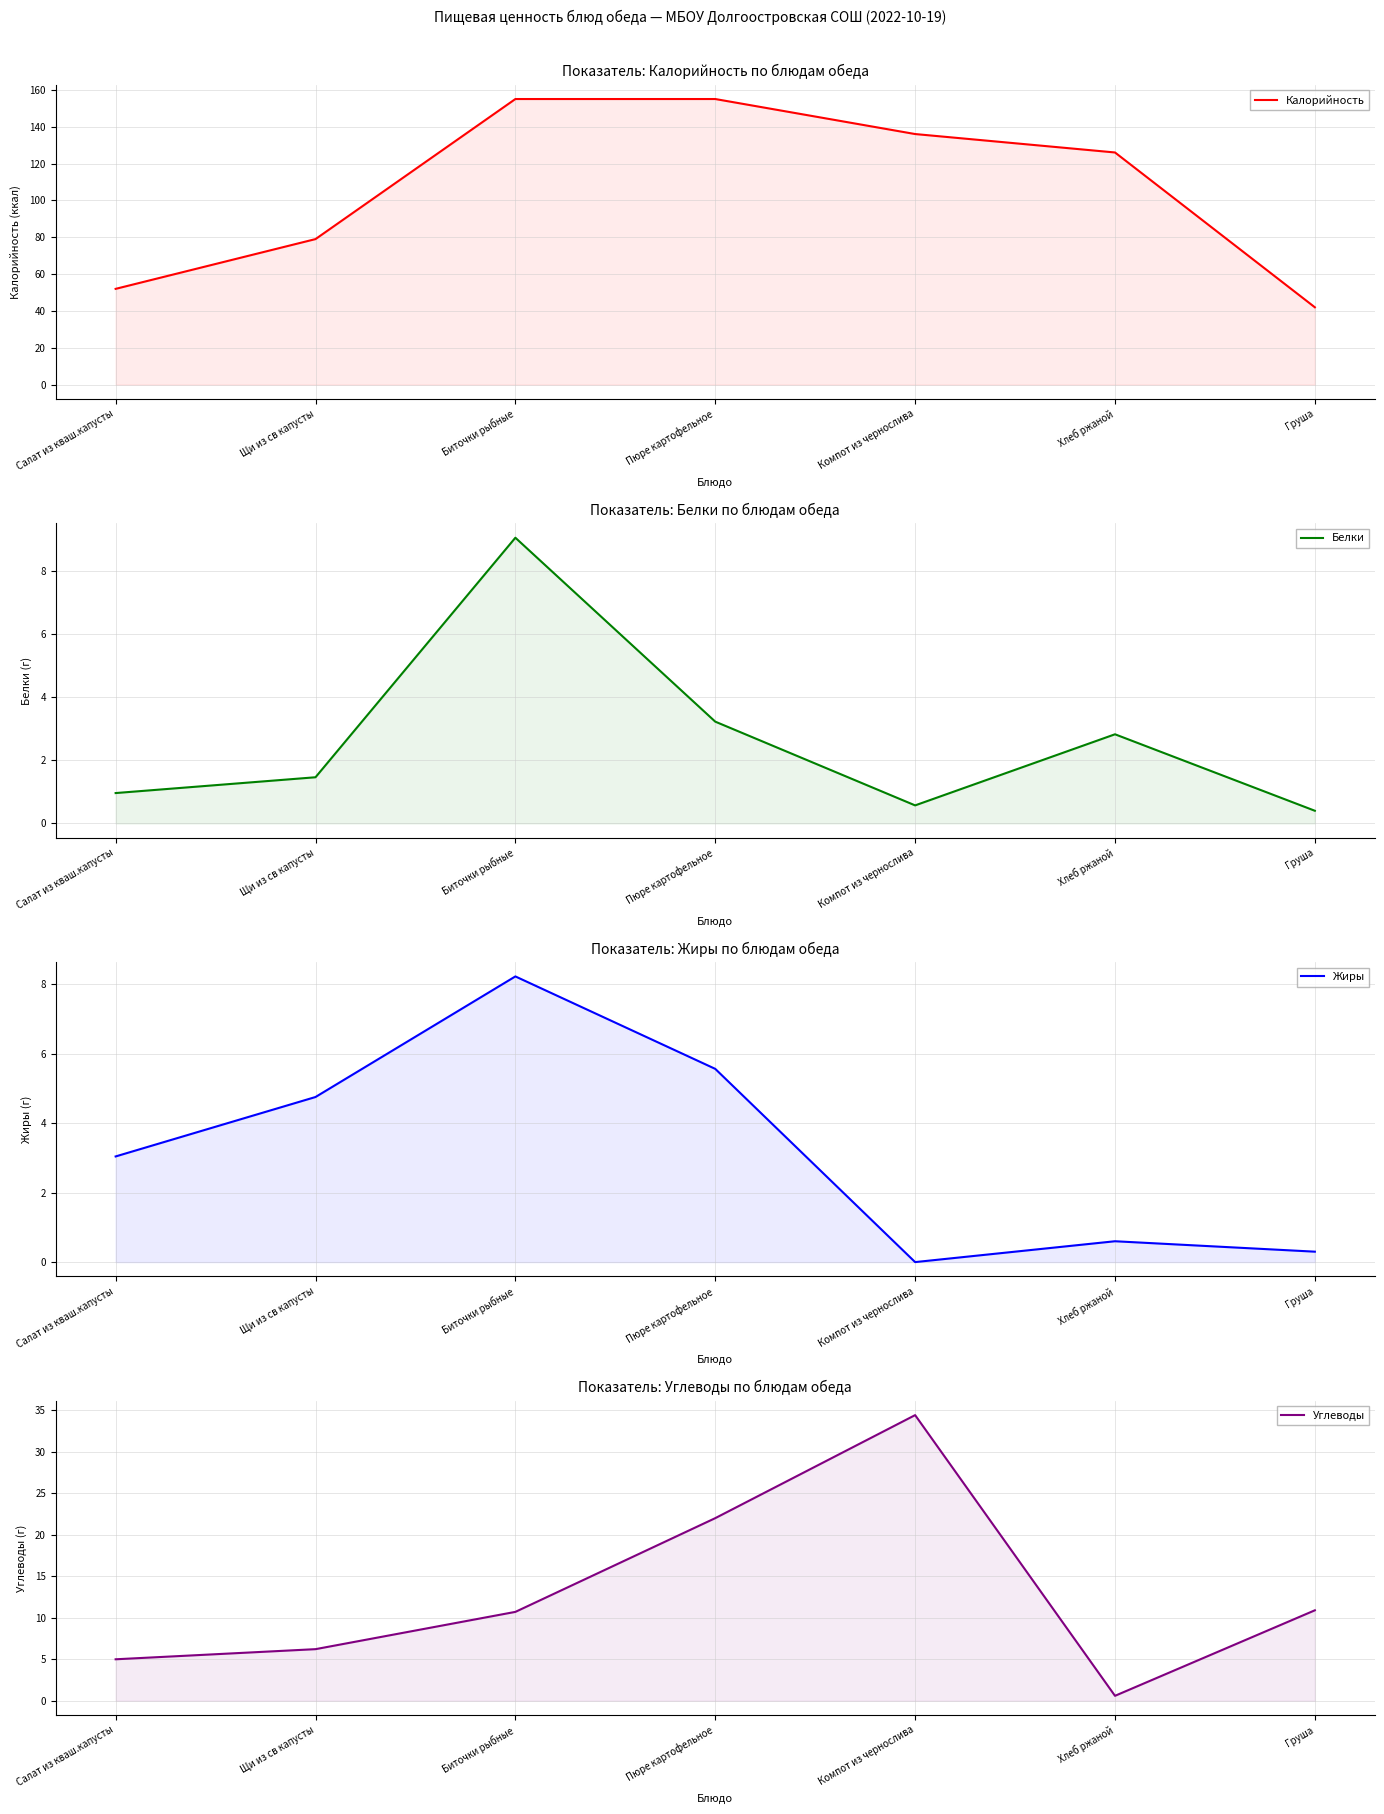

How many values in the Белки series exceed 1?

4